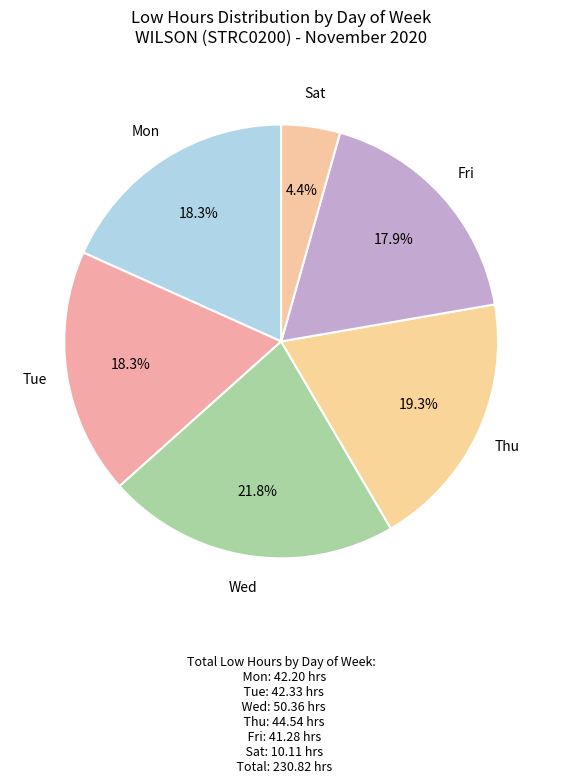

What is the smallest slice in the pie chart?

Sat